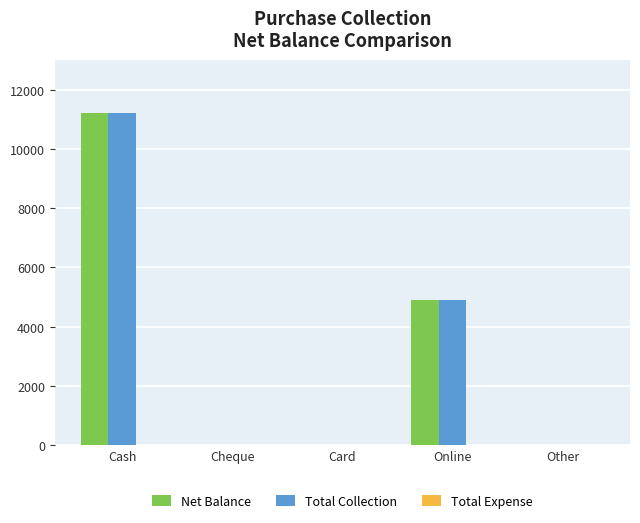

How many groups of bars are there?

5